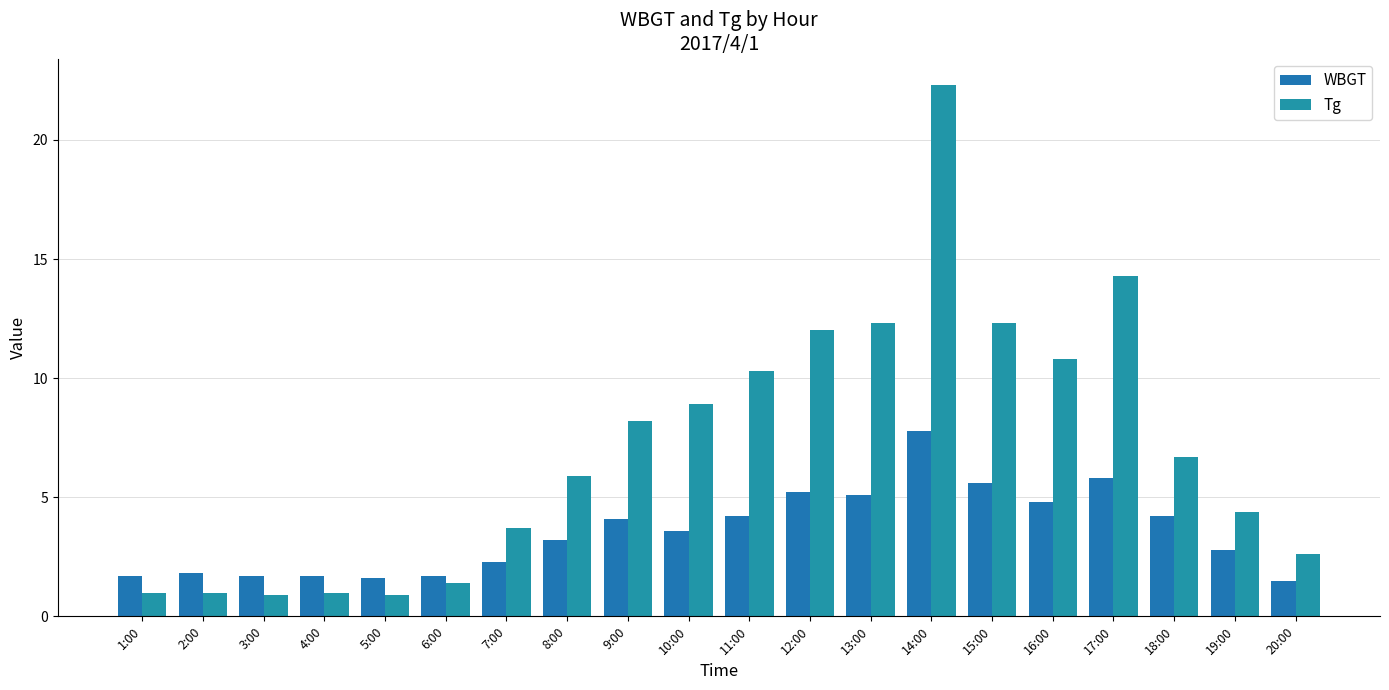

At how many categories does at least one series exceed 22?

1